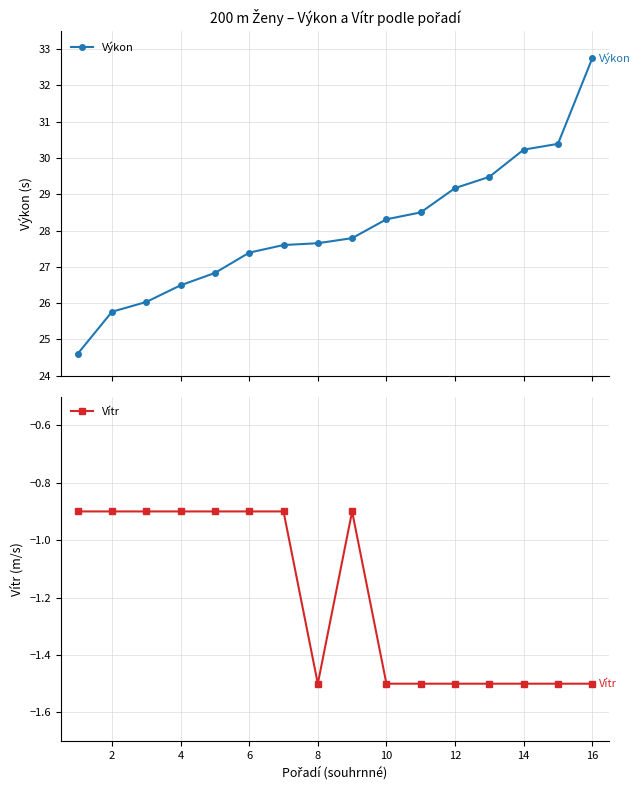

What is the value of the Výkon point at the 9th from the left?

27.8